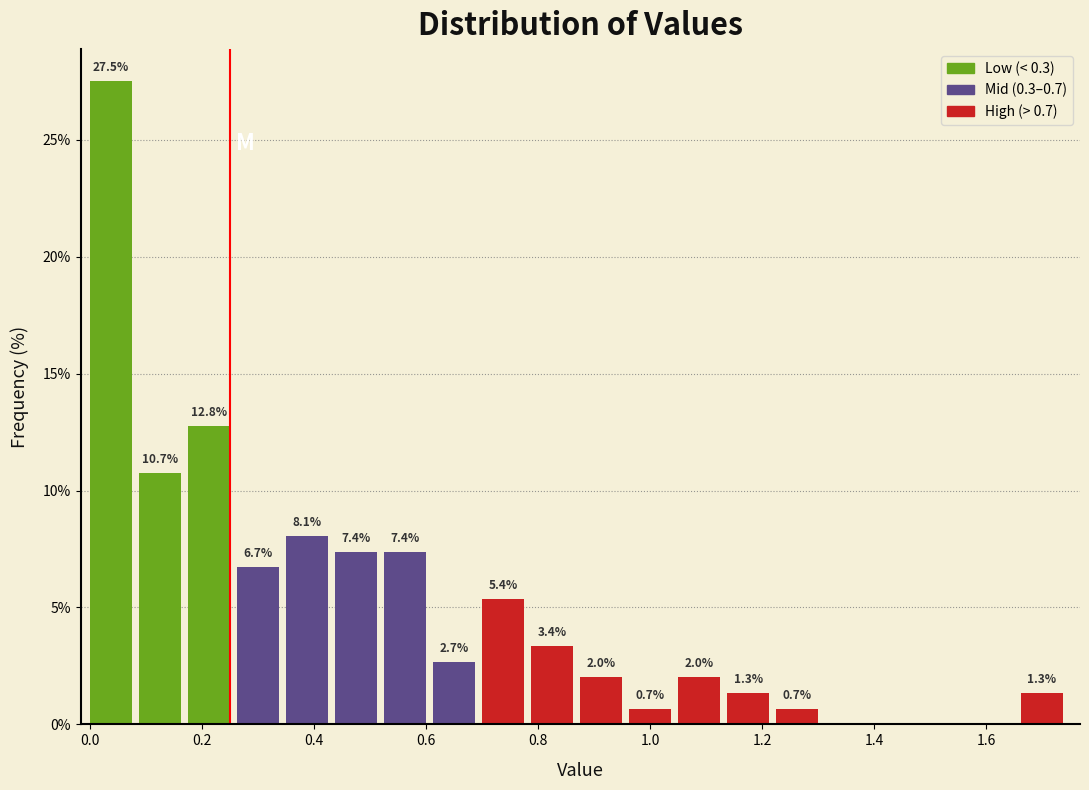

Over which range of the x-axis is the bar tallest?

0.00 to 0.08